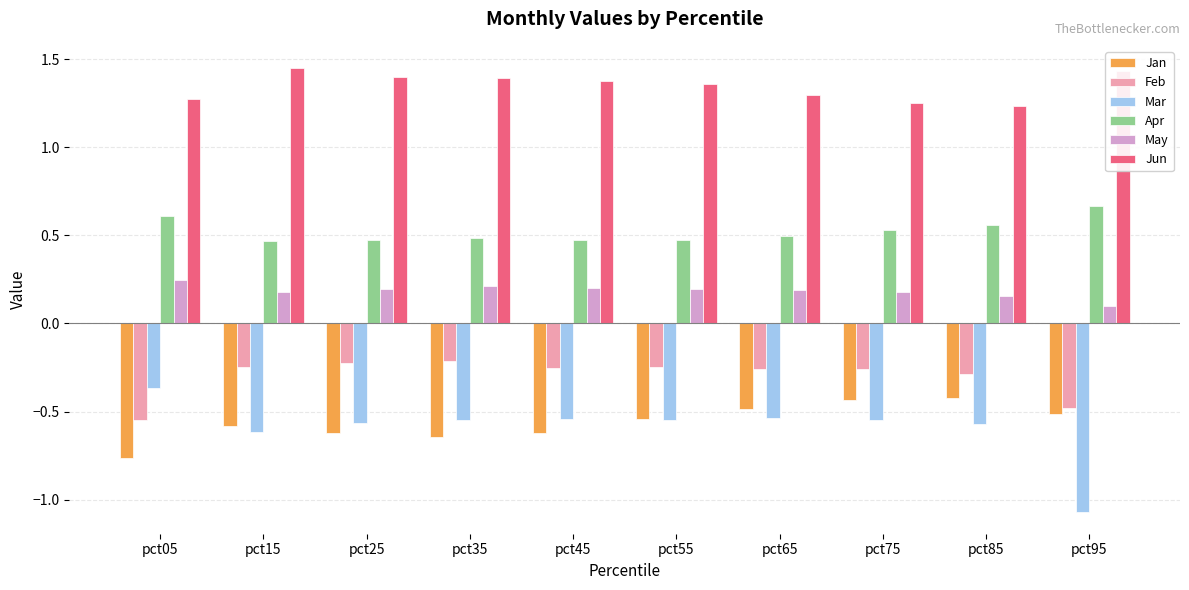

What is the difference between the Feb values at pct05 and pct35?

0.3